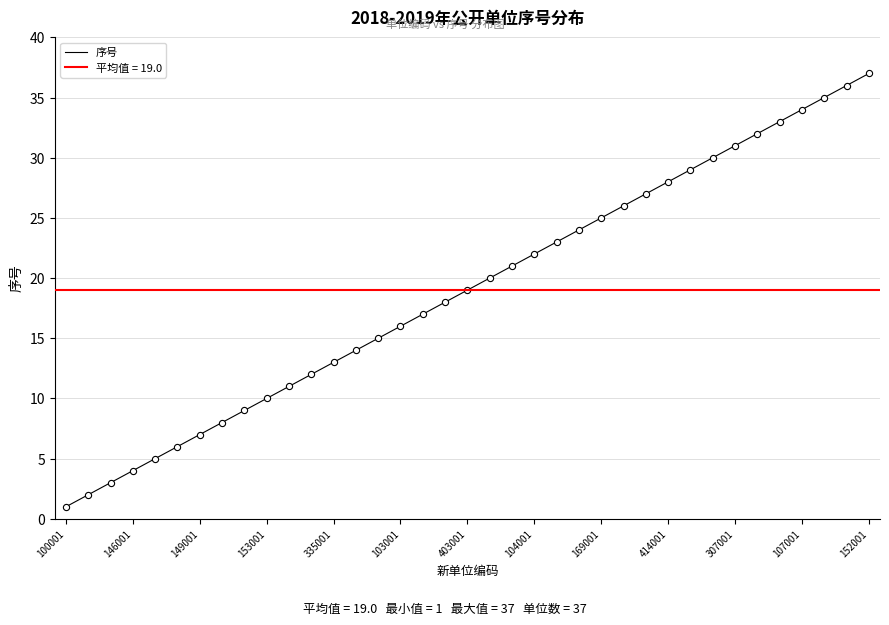

Which has a higher value, 100001 or 31?

31